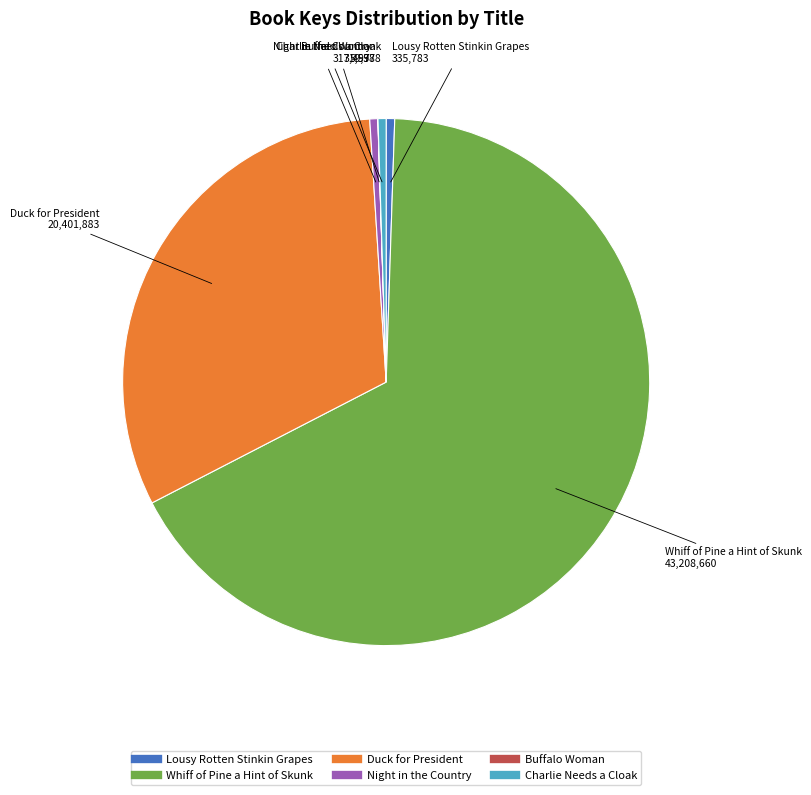

The Duck for President slice represents 40% of the pie. True or false?

False